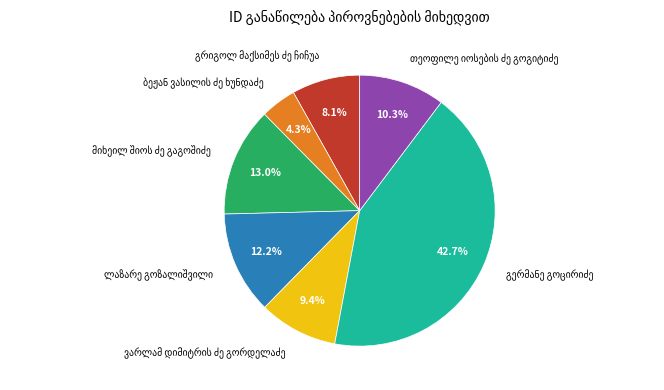

Is there a majority slice in this chart?

No